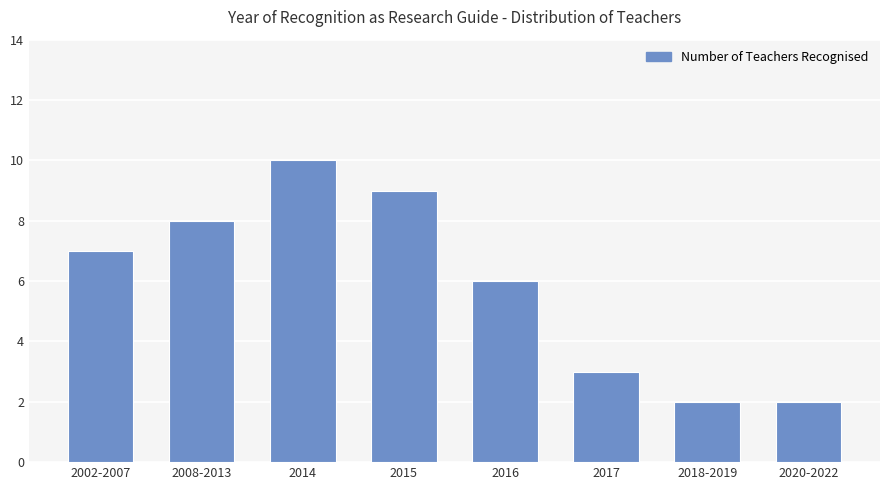

Is it true that the value at 2017 is 3?

True